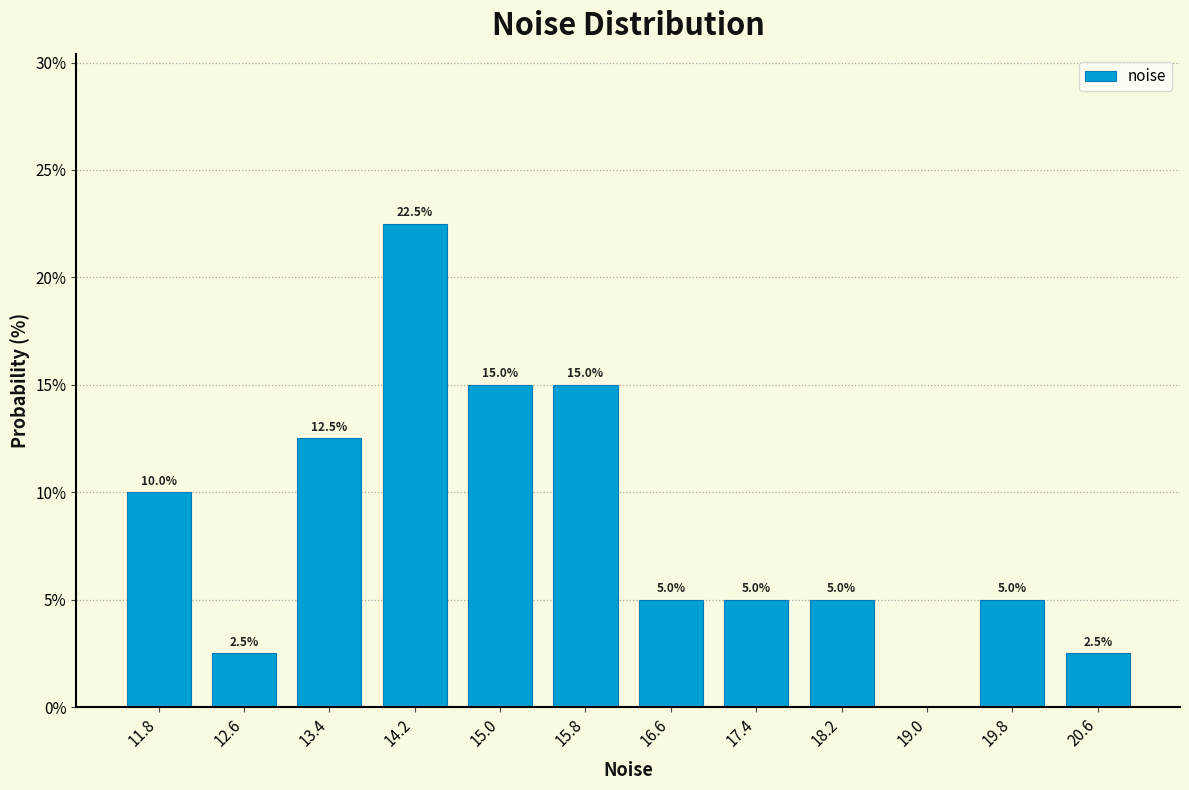

Over which range of the x-axis is the bar tallest?

13.8 to 14.6